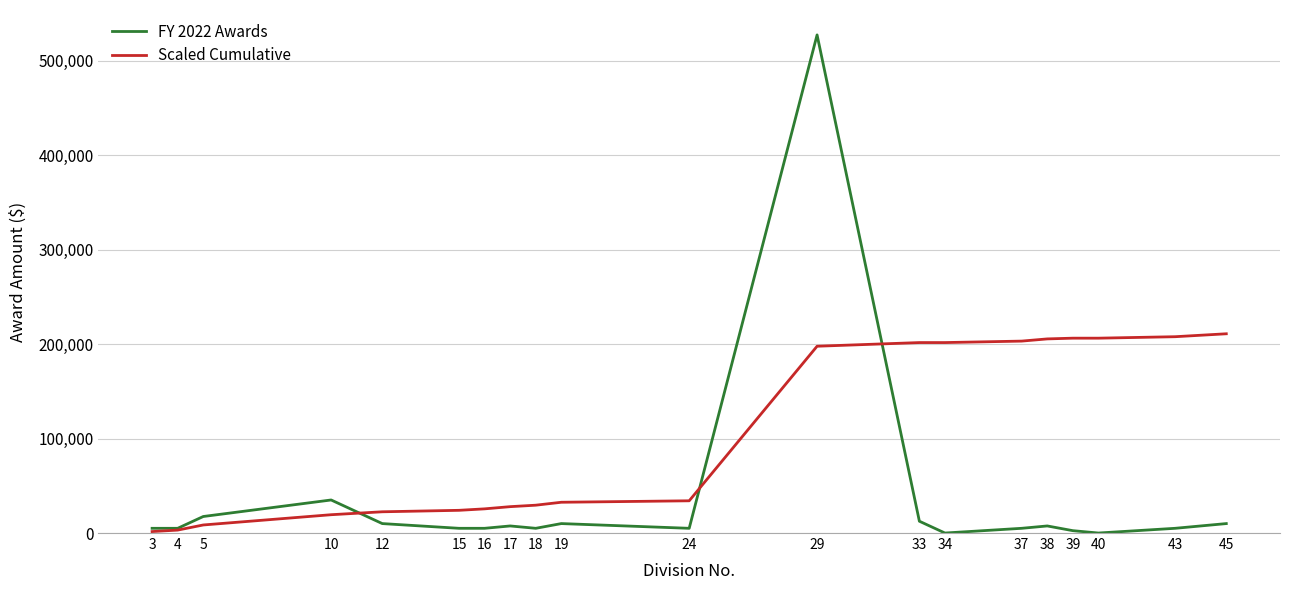

True or false: FY 2022 Awards has more than 0 points higher than both neighbors.

True